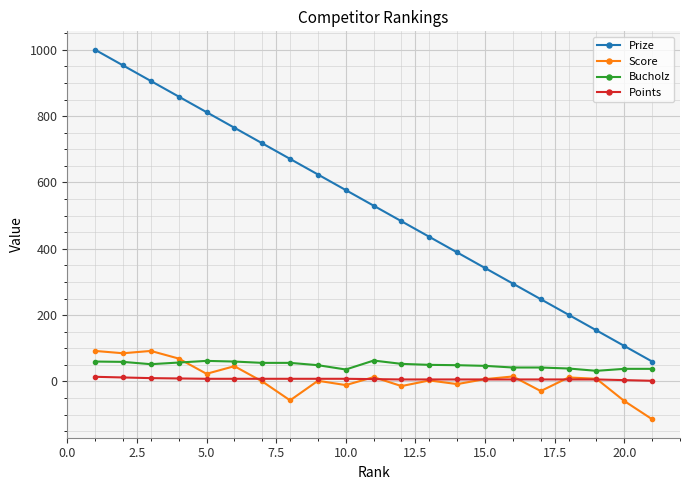

Which series has the largest total across all categories?

Prize